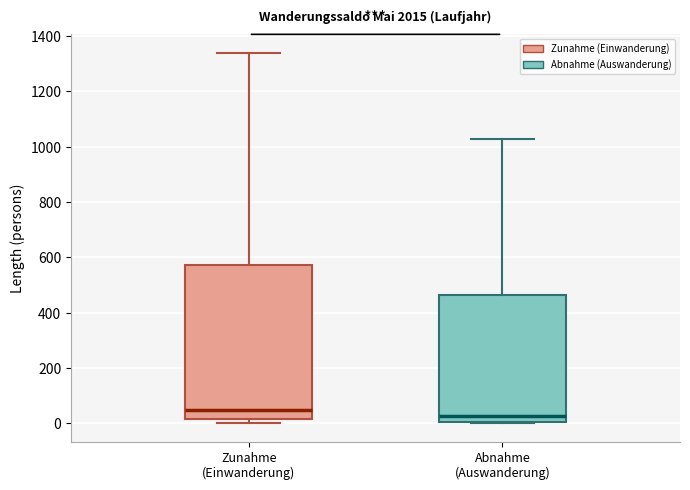

Reading left to right, read every box against the y-axis: the position of its median line, the range the box covers, and the ends of its whiskers. The values are not printed on the chart, so give them approximately, as read against the axis.

Zunahme (Einwanderung): median 40, box 20 to 580, whiskers 0 to 1340
Abnahme (Auswanderung): median 20, box 0 to 460, whiskers 0 to 1020